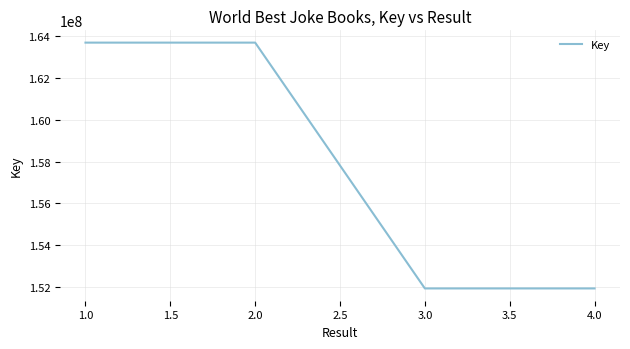

What is the ratio of the value at 2.0 to the value at 4.0?

1.1